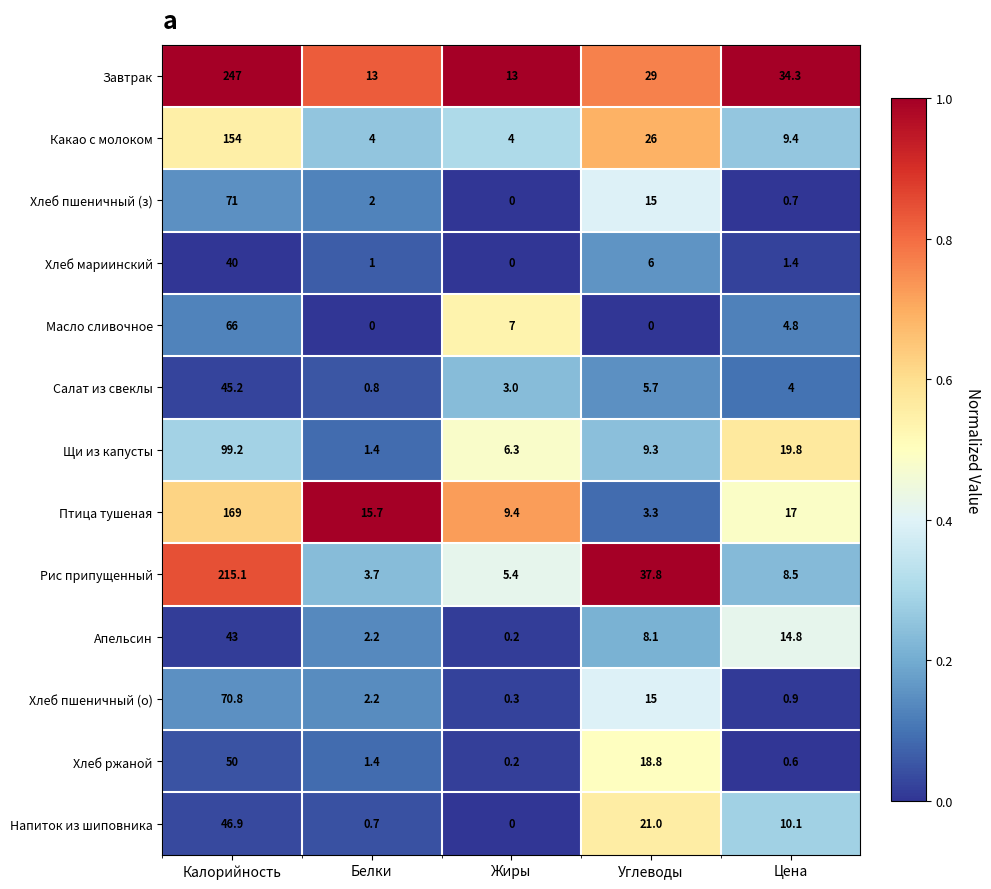

What is the difference between the Завтрак values at Углеводы and Цена?

5.3